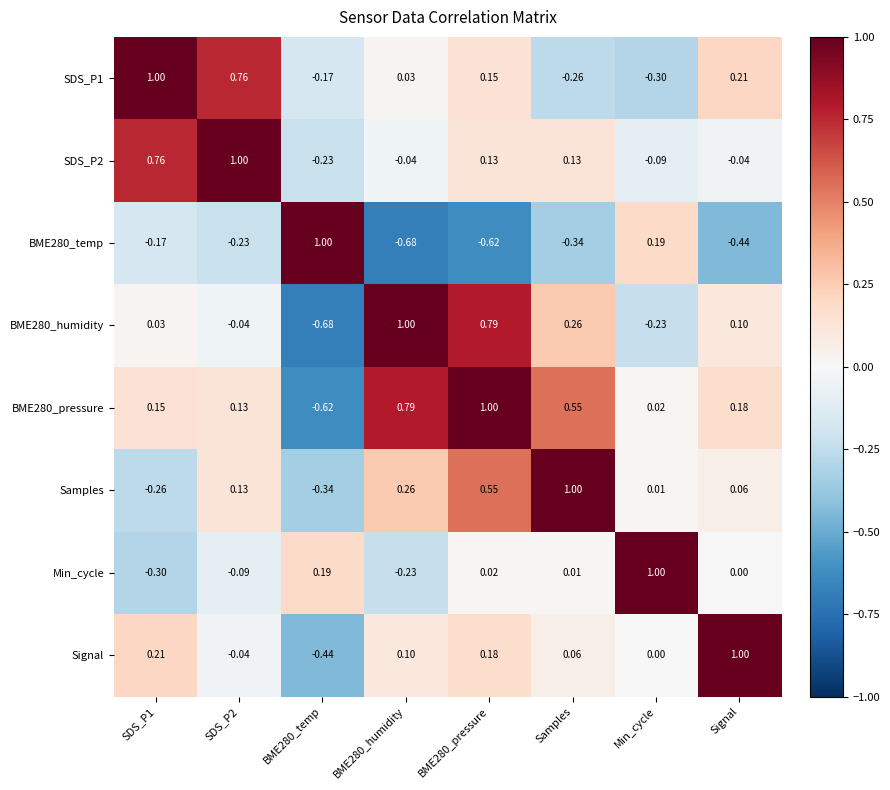

How many distinct data groups are displayed?

8